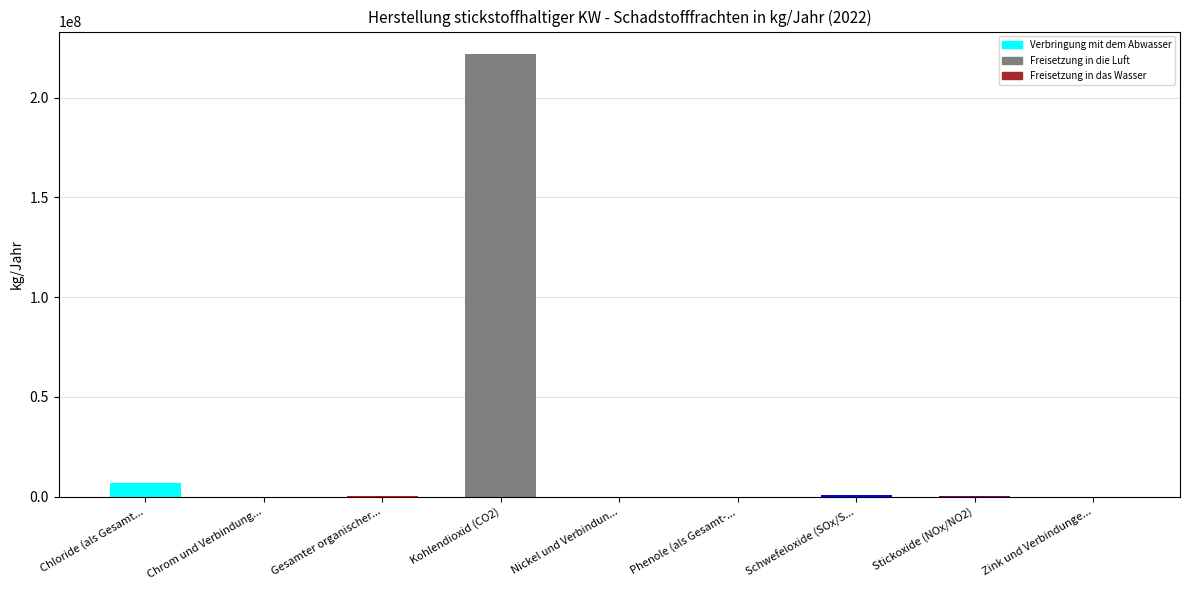

What is the difference between the second highest and second lowest values in the Verbringung mit dem Abwasser series?

327000